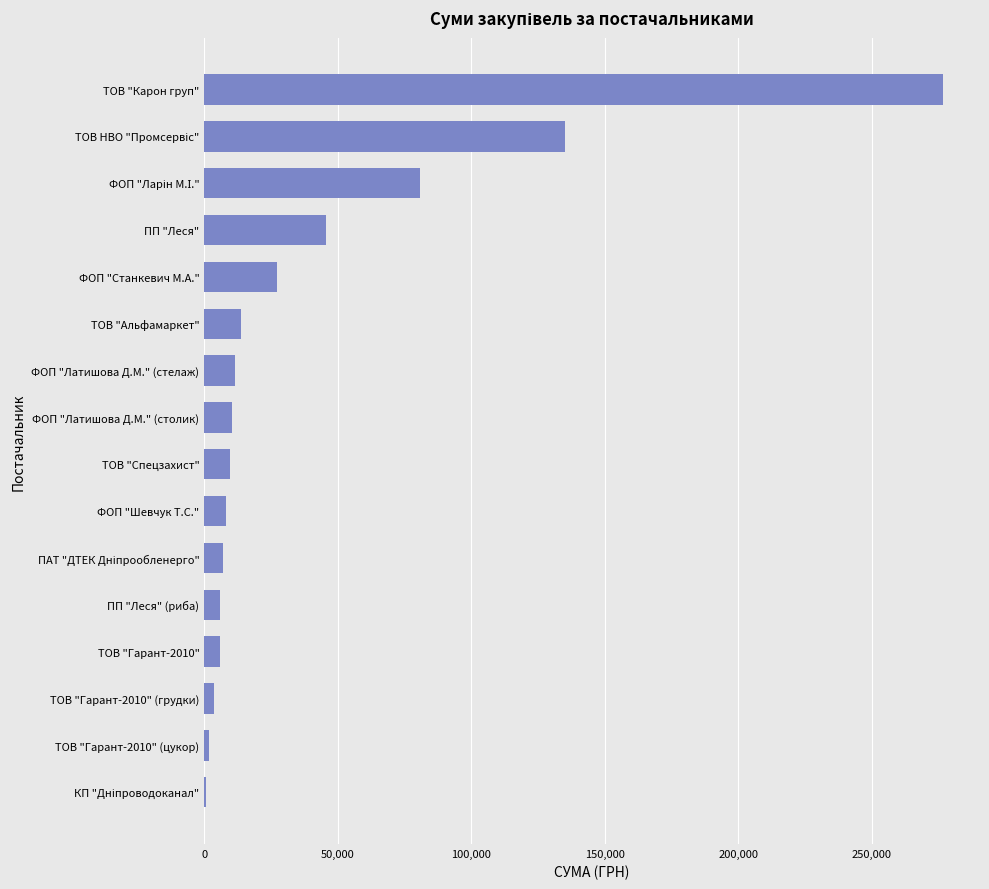

Which category has the highest value across all series?

ТОВ "Карон груп"